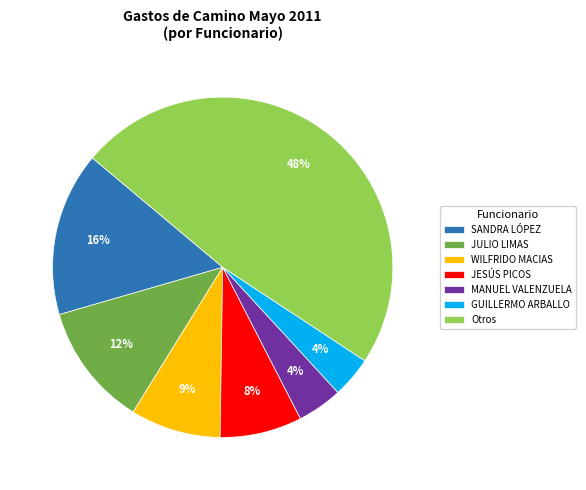

Do Otros and GUILLERMO ARBALLO together represent more than half of the pie?

Yes